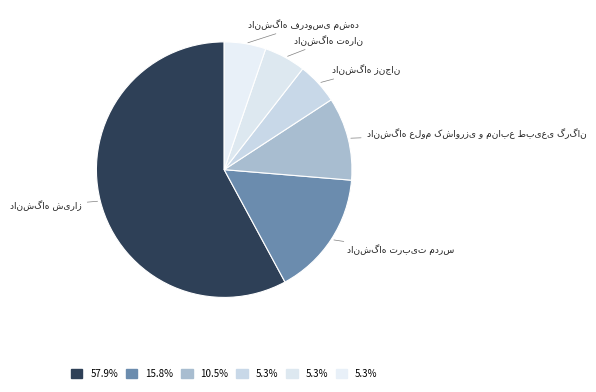

Does any single category account for the majority?

Yes